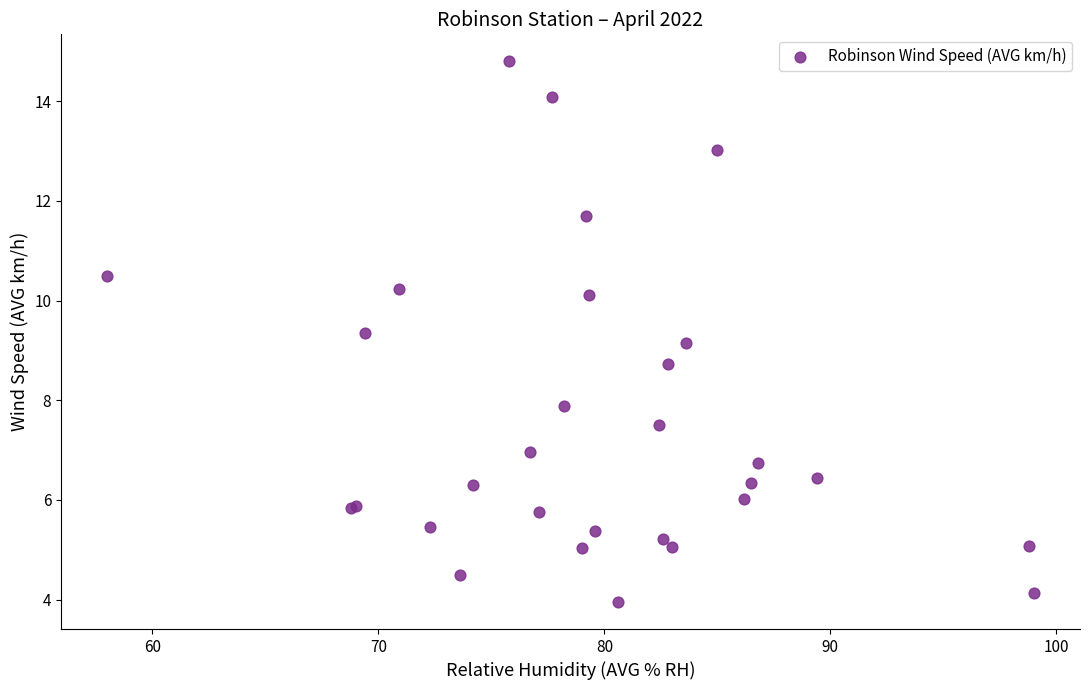

What Y value in the scatter plot is closest to 9?

9.1